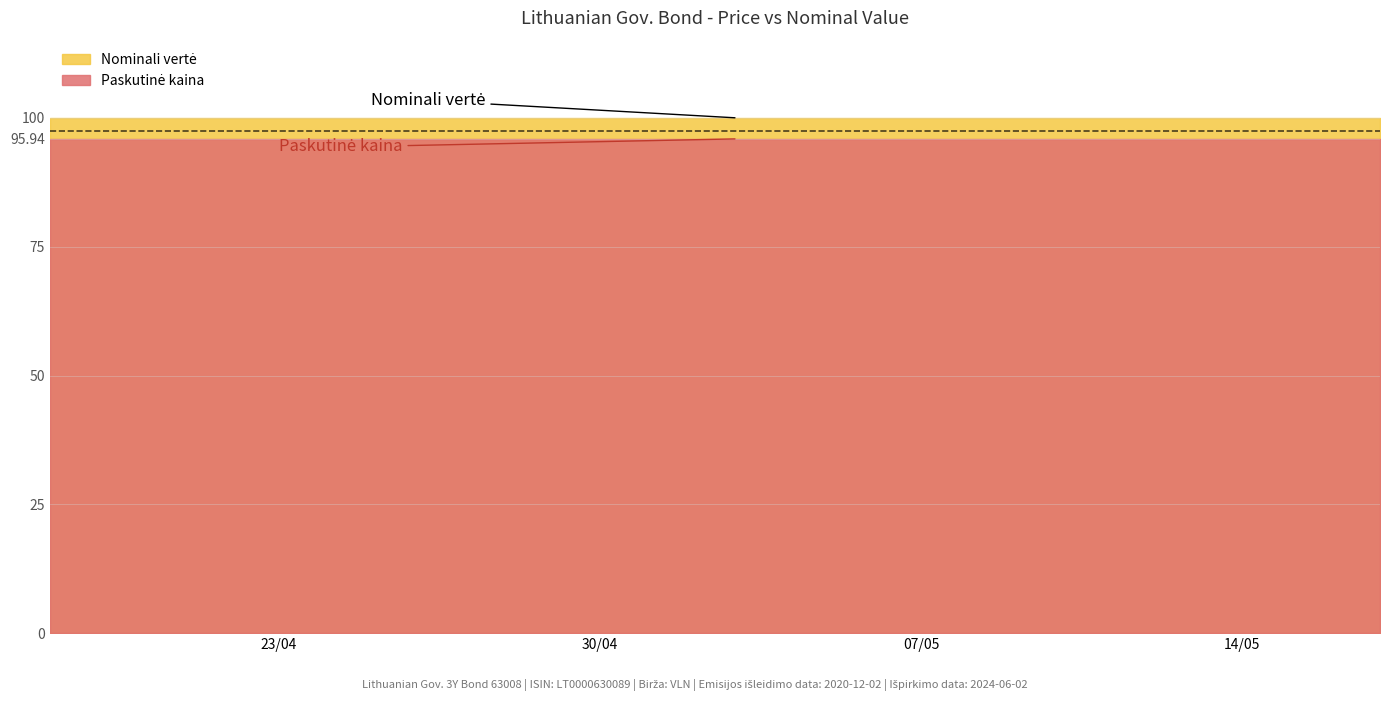

What are all the series names shown in the legend?

Paskutinė kaina, Nominali vertė